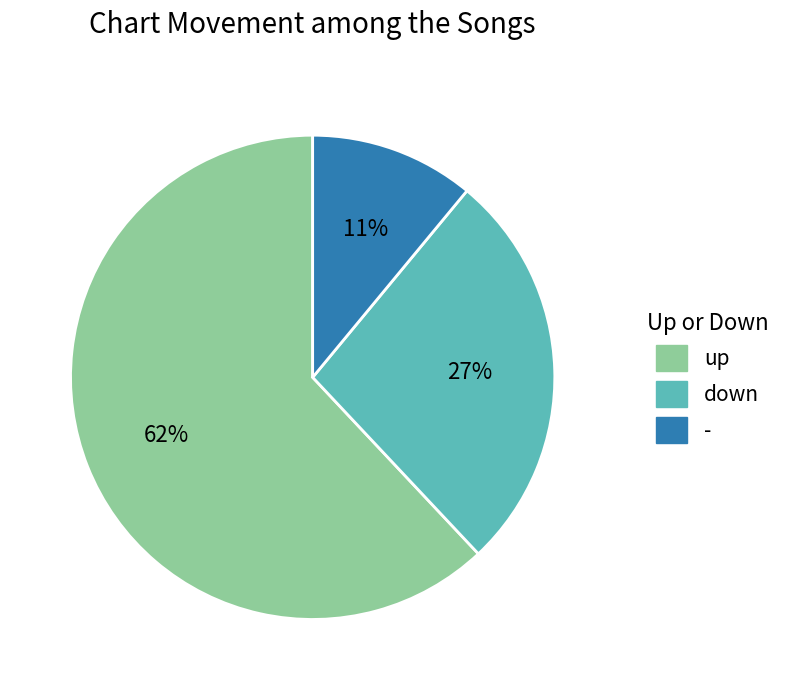

Which has a higher value, down or up?

up